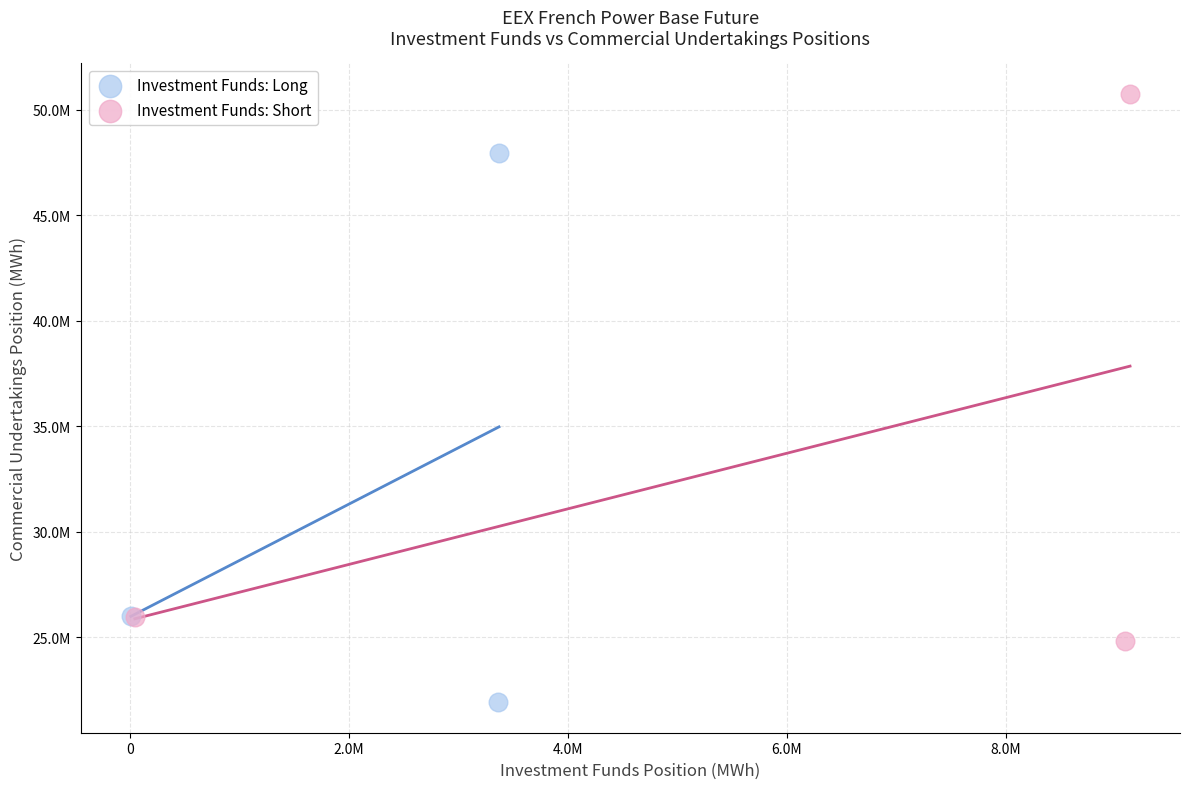

What are all the series names shown in the legend?

Investment Funds: Long, Investment Funds: Short